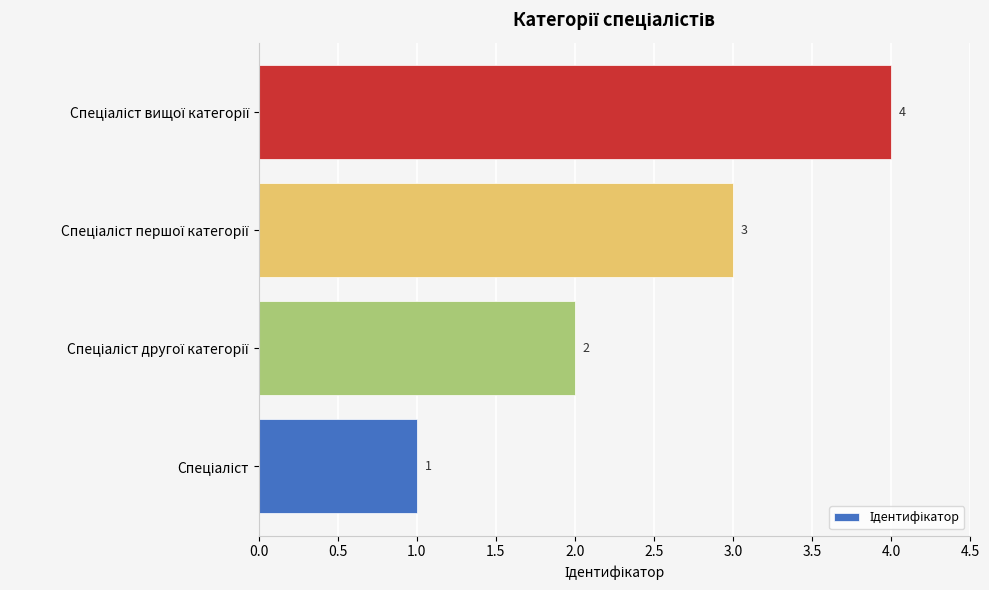

How many bars are there in total?

4